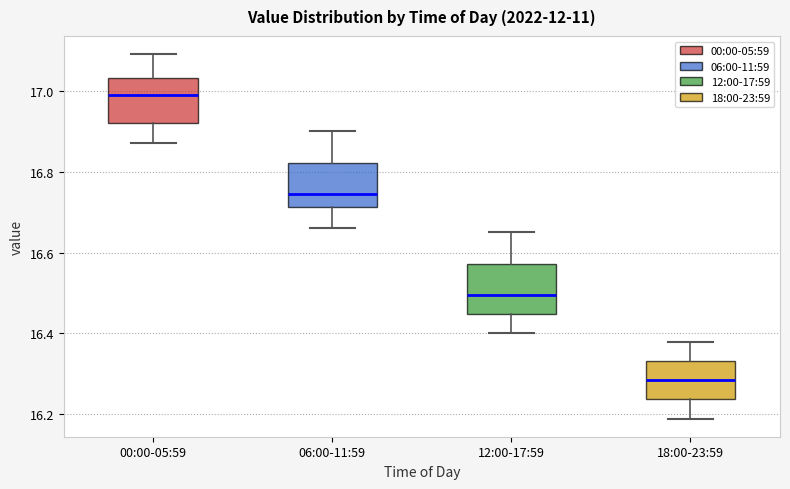

Which box has the lowest median line?

18:00-23:59